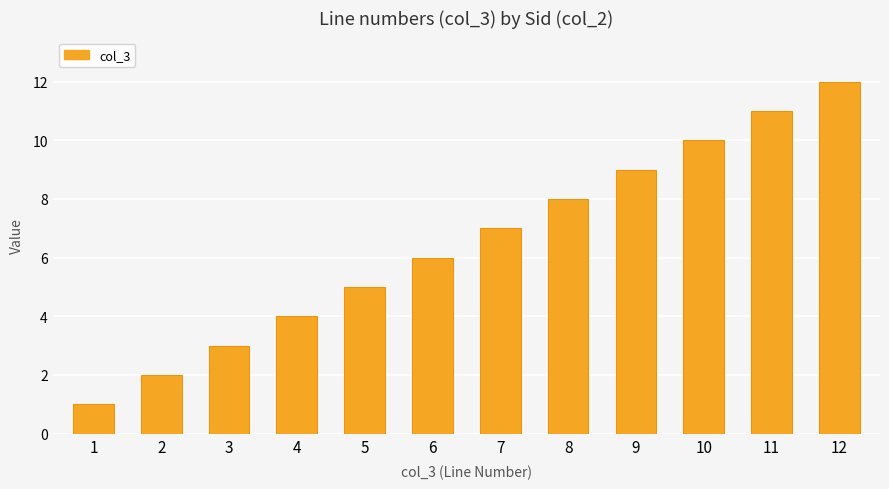

Rank the categories by value from highest to lowest.

12, 11, 10, 9, 8, 7, 6, 5, 4, 3, 2, 1